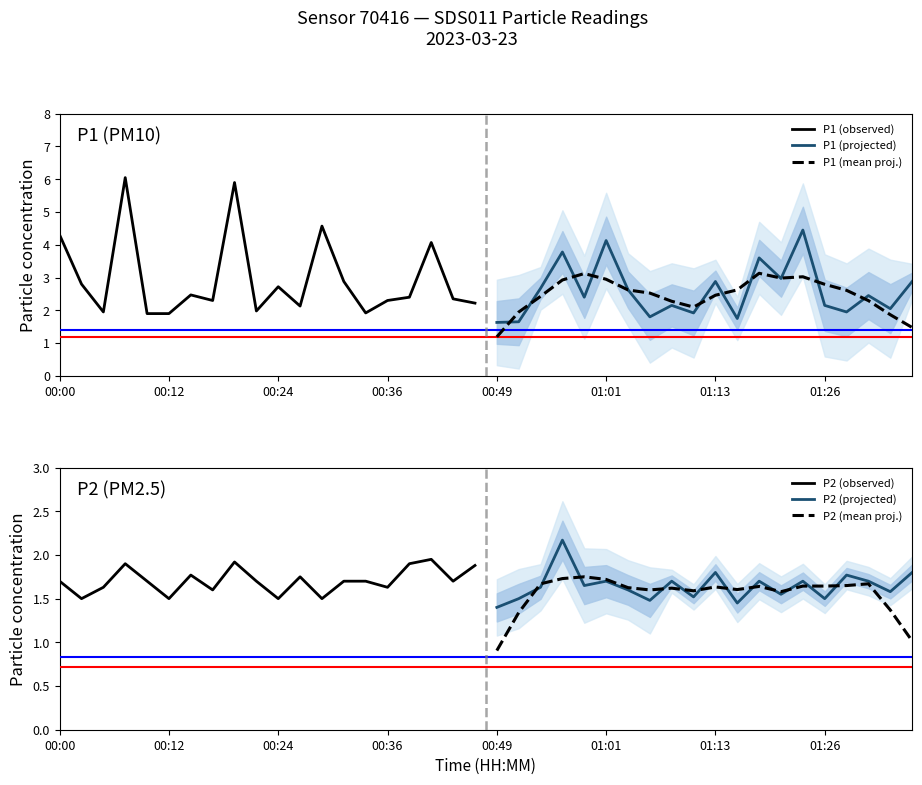

What is the average value of the P1 (projected) series?

2.6